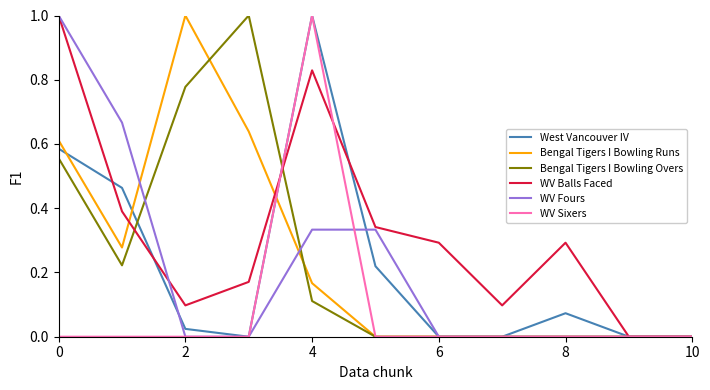

Which series has the largest total across all categories?

WV Balls Faced